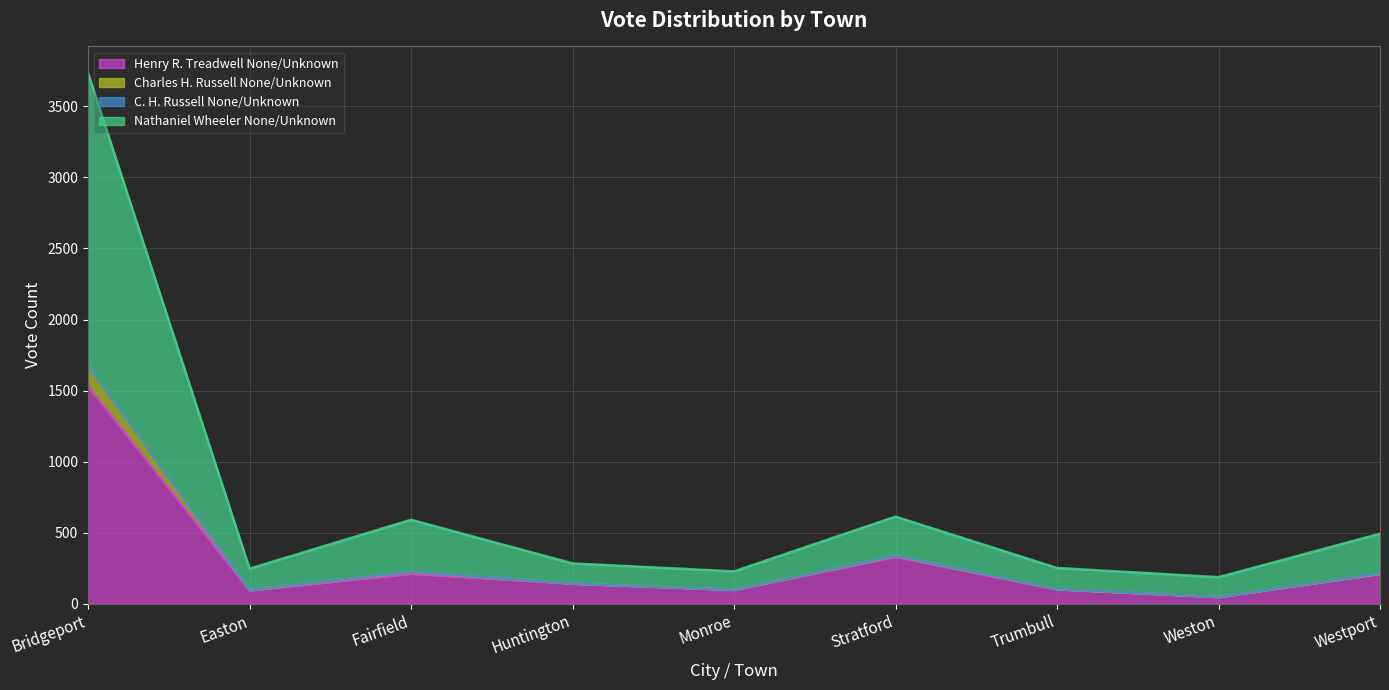

Which category has the highest value in the Henry R. Treadwell None/Unknown series?

Bridgeport